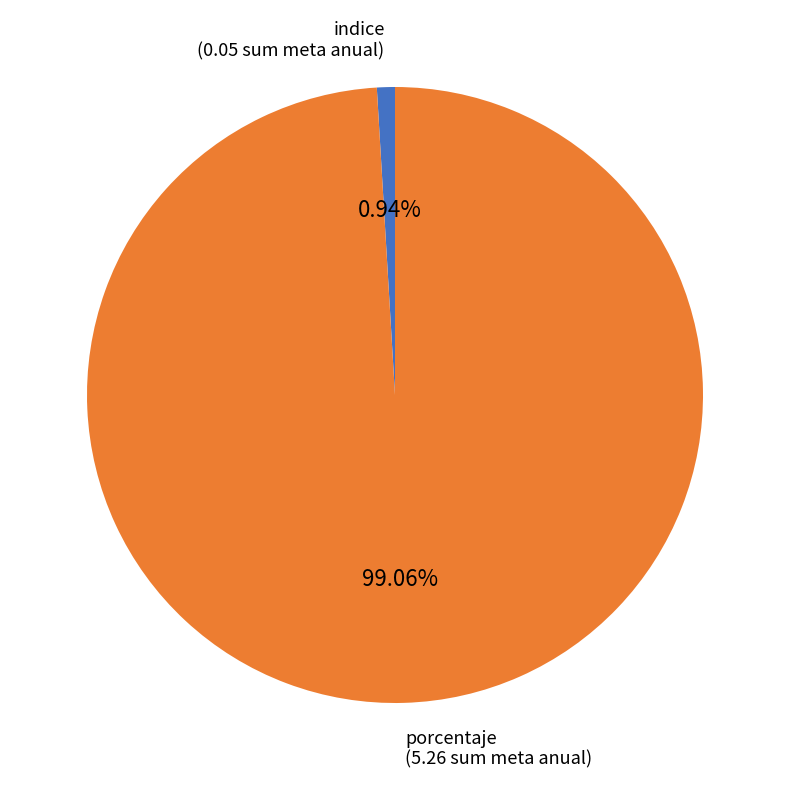

Is there a majority slice in this chart?

Yes